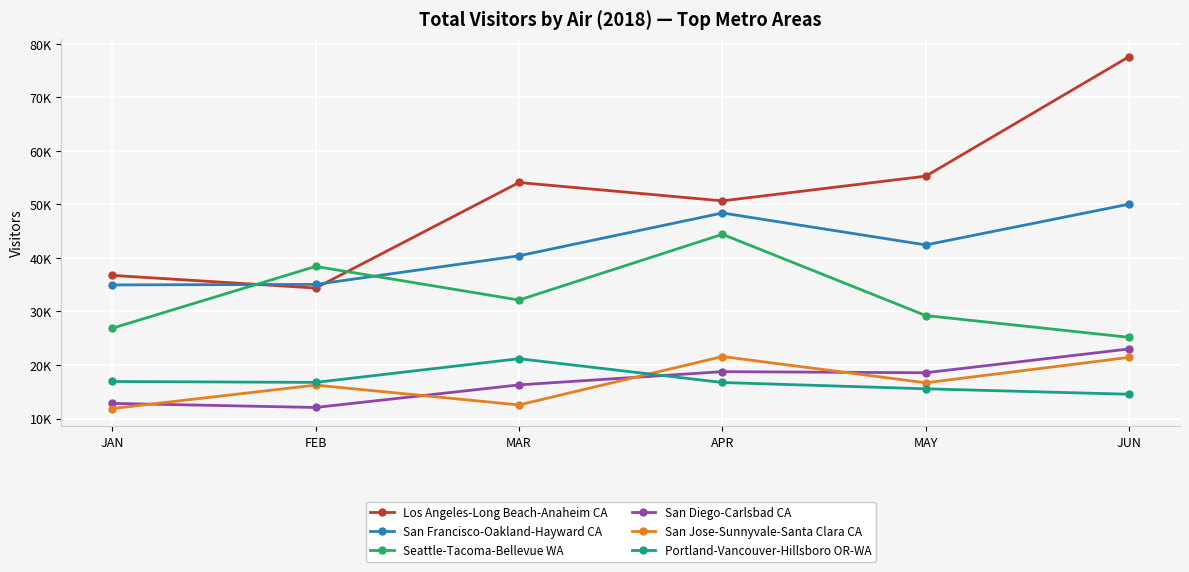

What is the average value of the Portland-Vancouver-Hillsboro OR-WA series?

16950.0